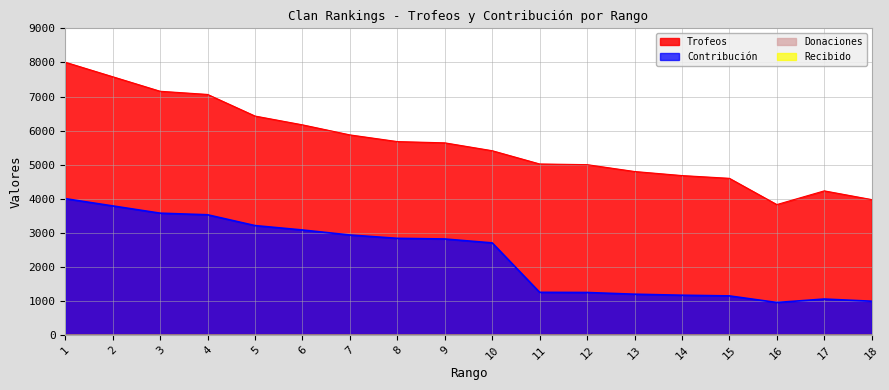

What is the average value of the Contribución series?

2307